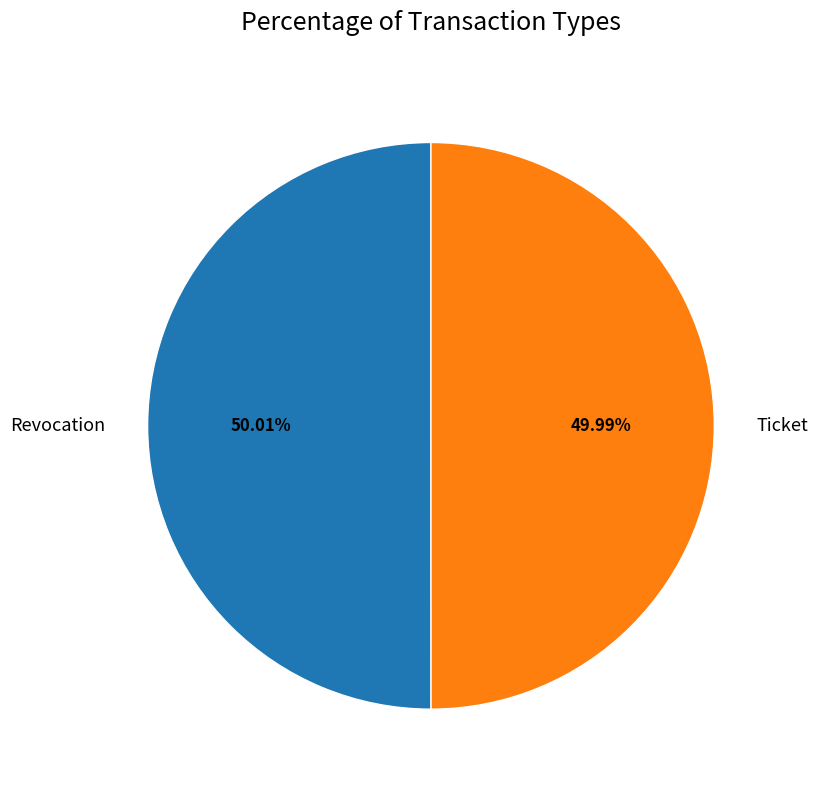

Does any single category account for the majority?

Yes